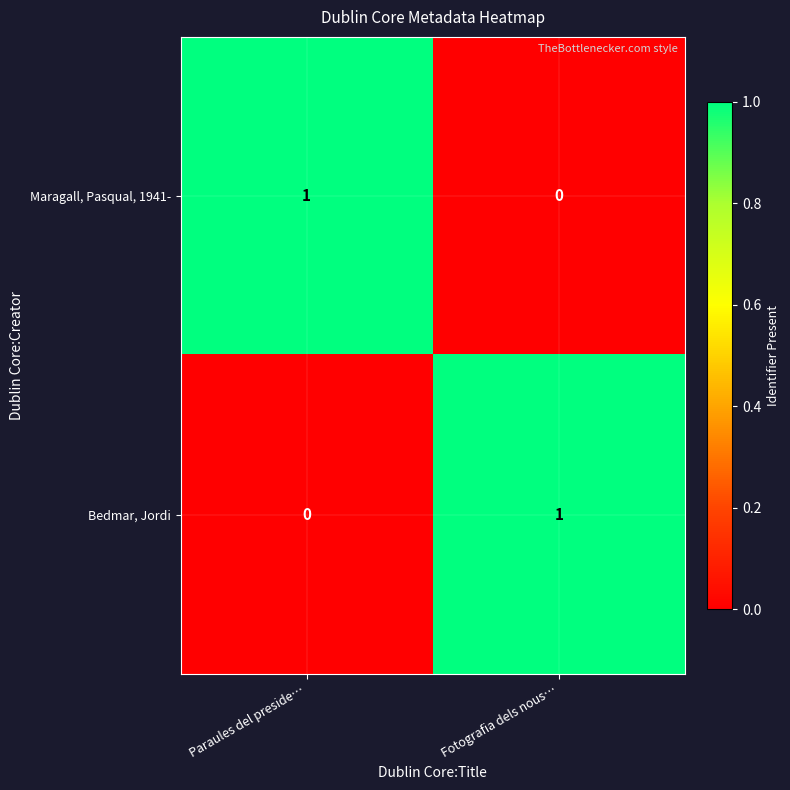

Is it true that Maragall, Pasqual, 1941- equals 0 at Fotografia dels nous…?

True